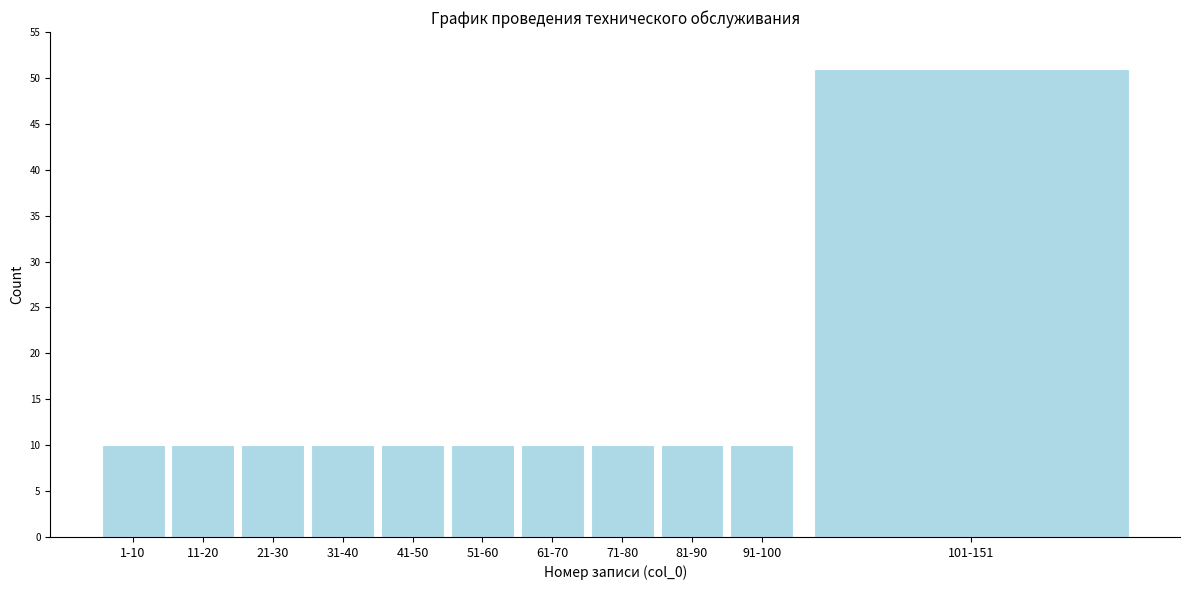

Reading right to left, list all the values displayed in this chart.

101-151=51	91-100=10	81-90=10	71-80=10	61-70=10	51-60=10	41-50=10	31-40=10	21-30=10	11-20=10	1-10=10